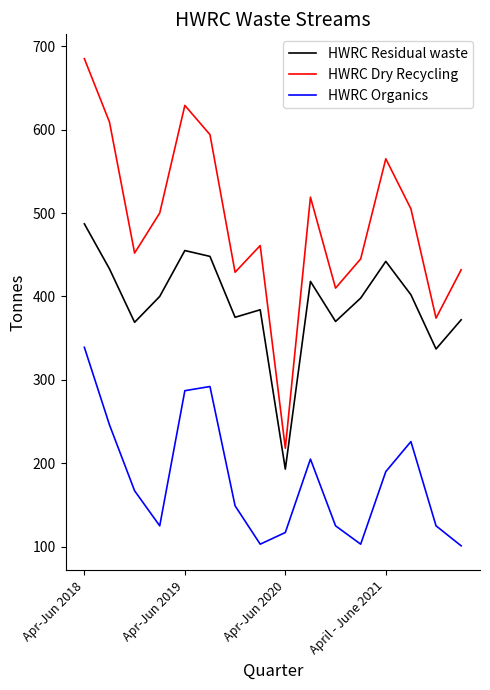

Rank the series by their average value, from lowest to highest.

HWRC Organics, HWRC Residual waste, HWRC Dry Recycling